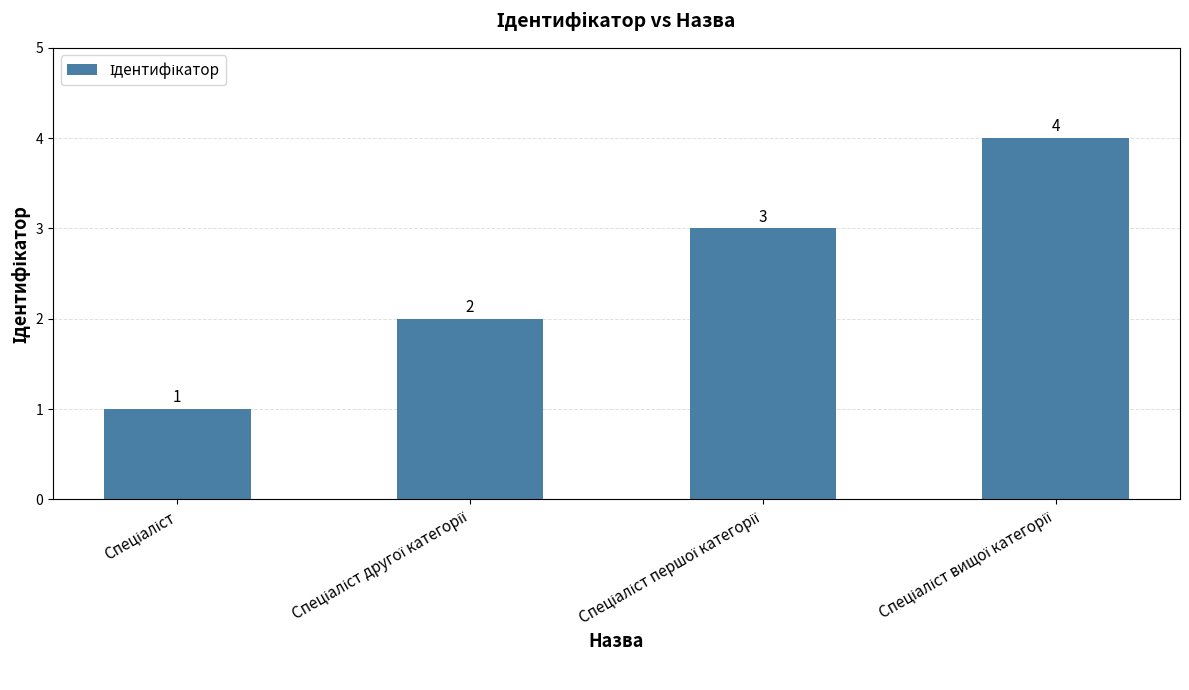

What is the value of the 3rd bar from the left?

3